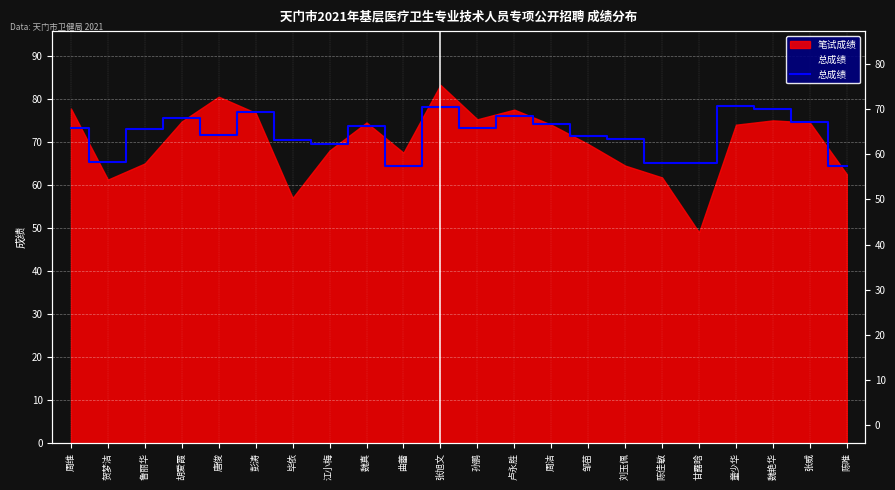

At which label is the value closest to 71?

邹苗